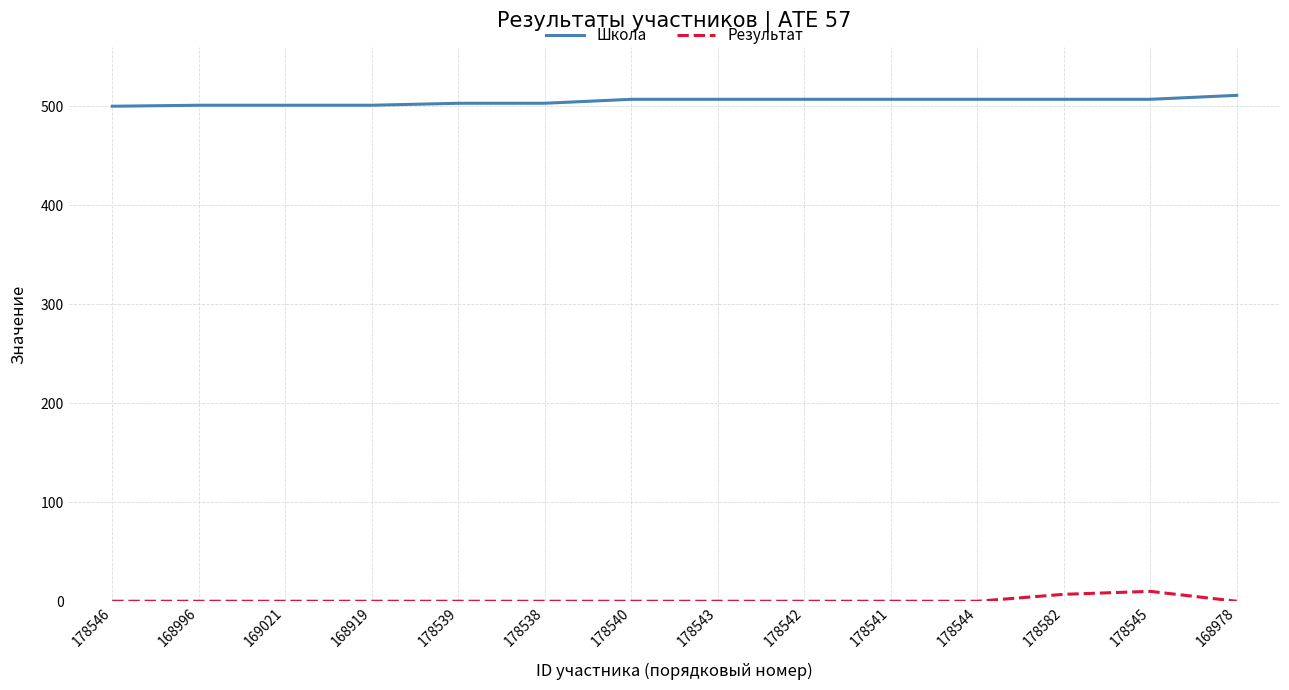

Is the value of Школа at 178546 greater than the value of Результат at 178546?

Yes